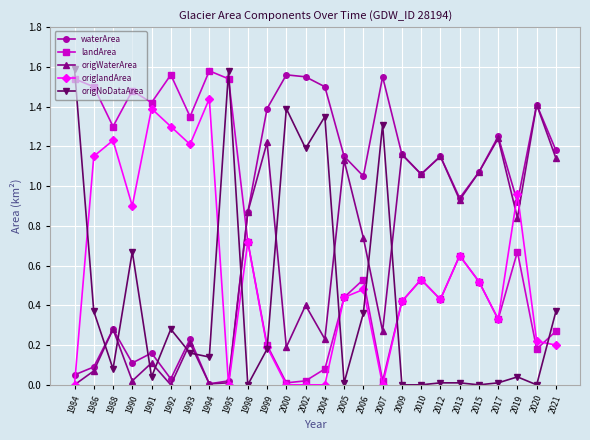

How many distinct data groups are displayed?

5